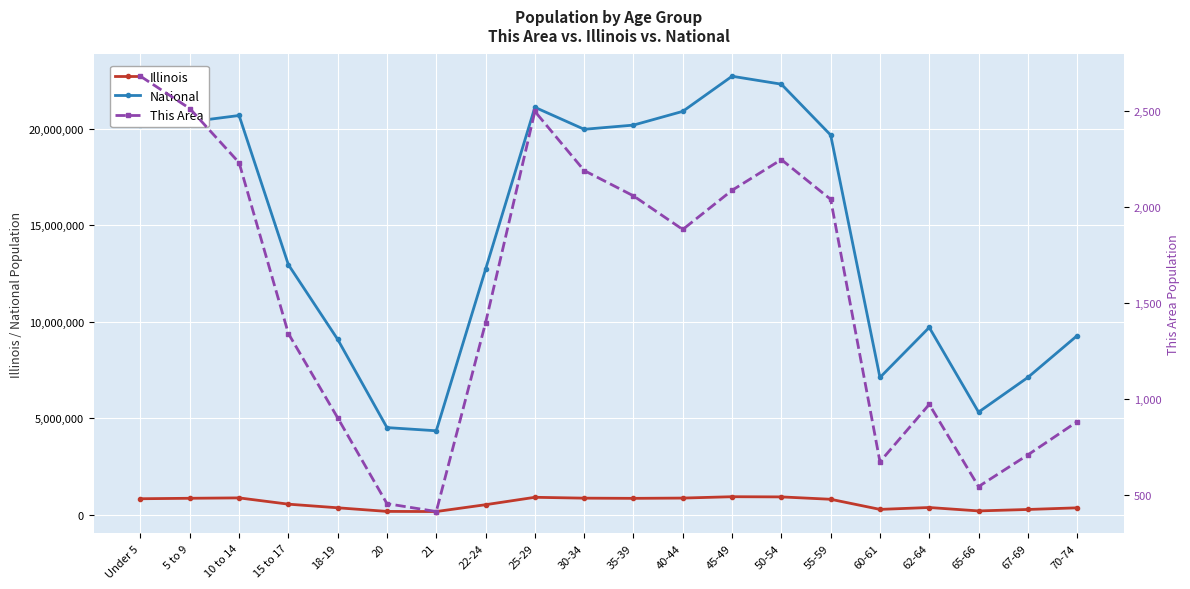

What is the difference between the second highest and minimum values in the This Area series?

2099